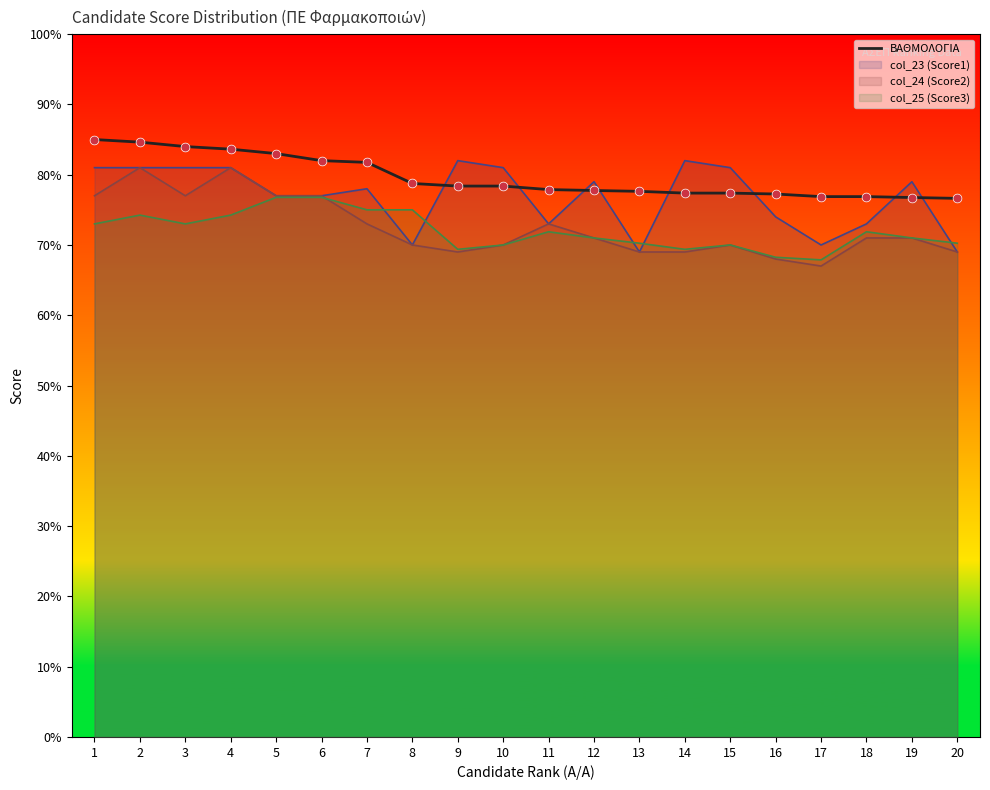

What is the ratio of the value at 18 to the value at 10?

1.0